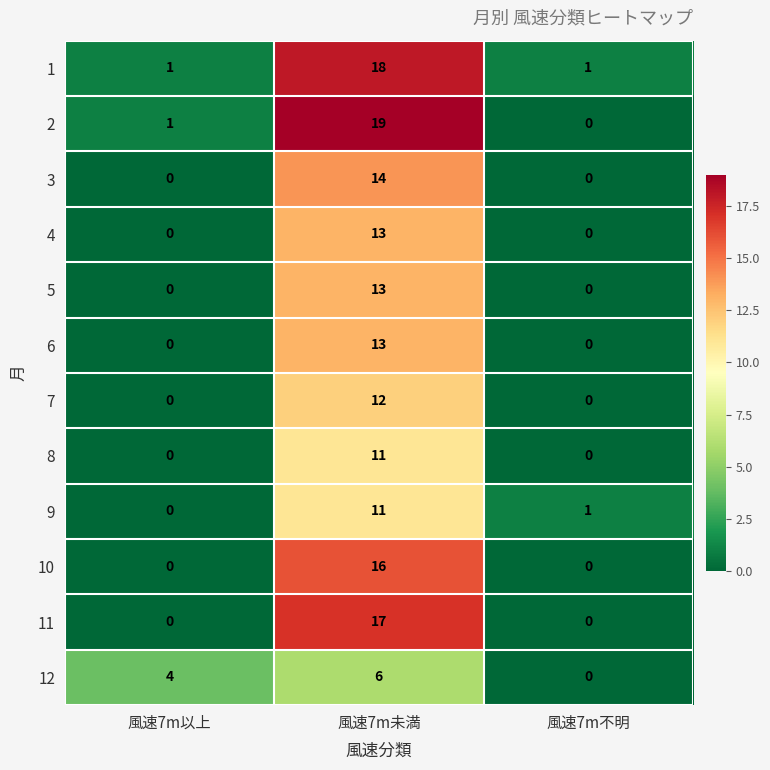

What is the difference between the highest and lowest values at 風速7m以上?

4